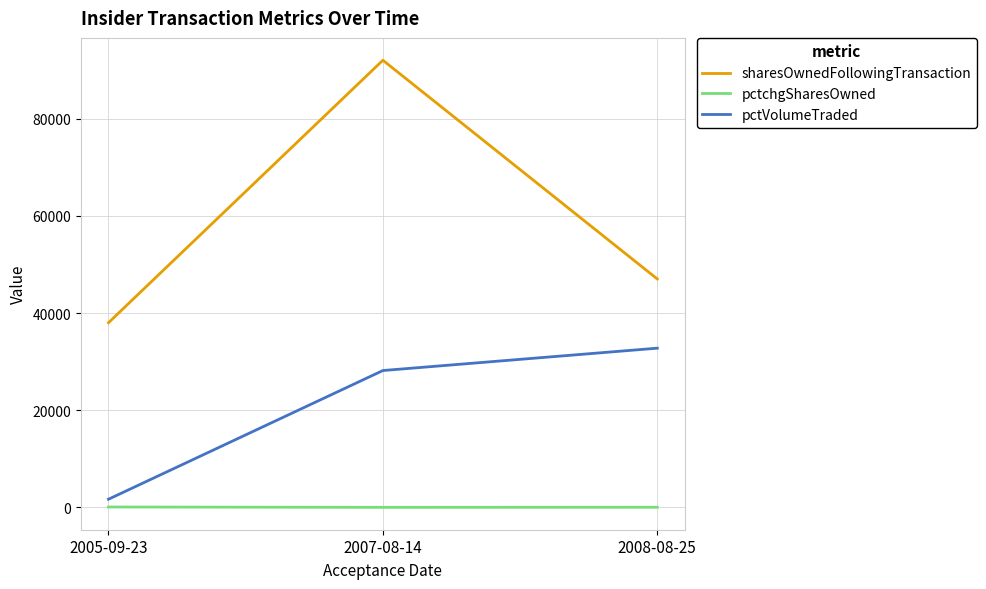

What is the difference between the maximum and second lowest values in the pctVolumeTraded series?

4602